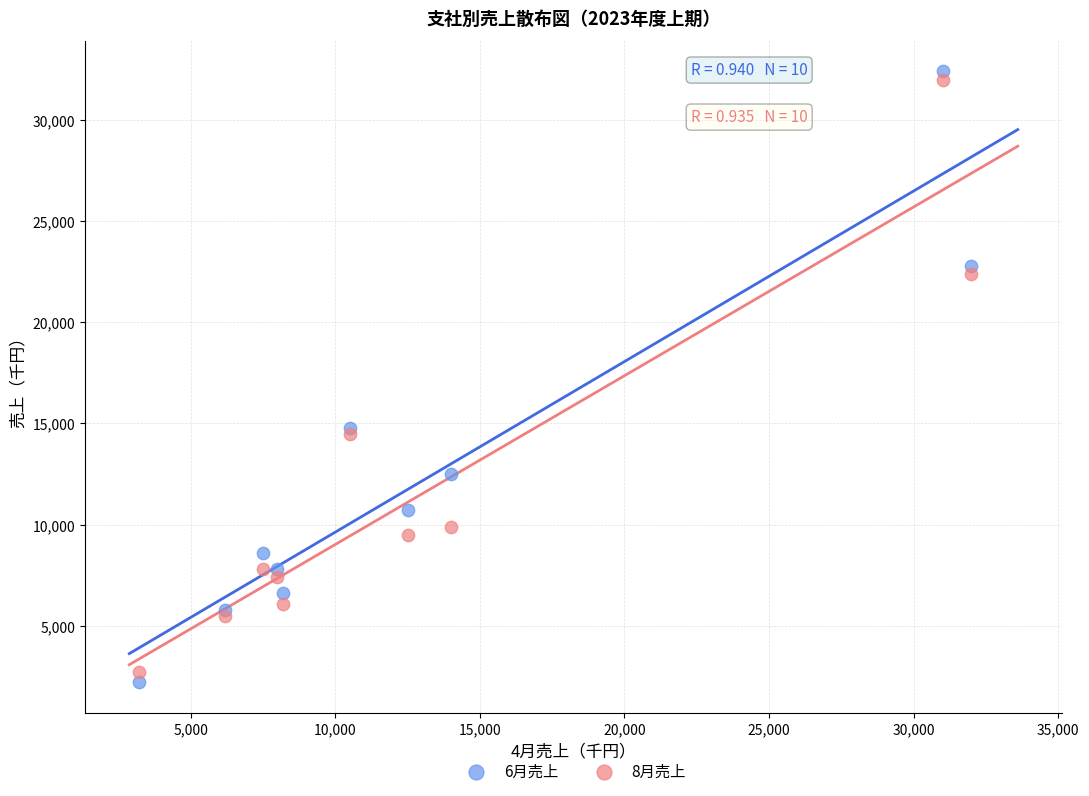

What are all the series names shown in the legend?

6月売上, 8月売上